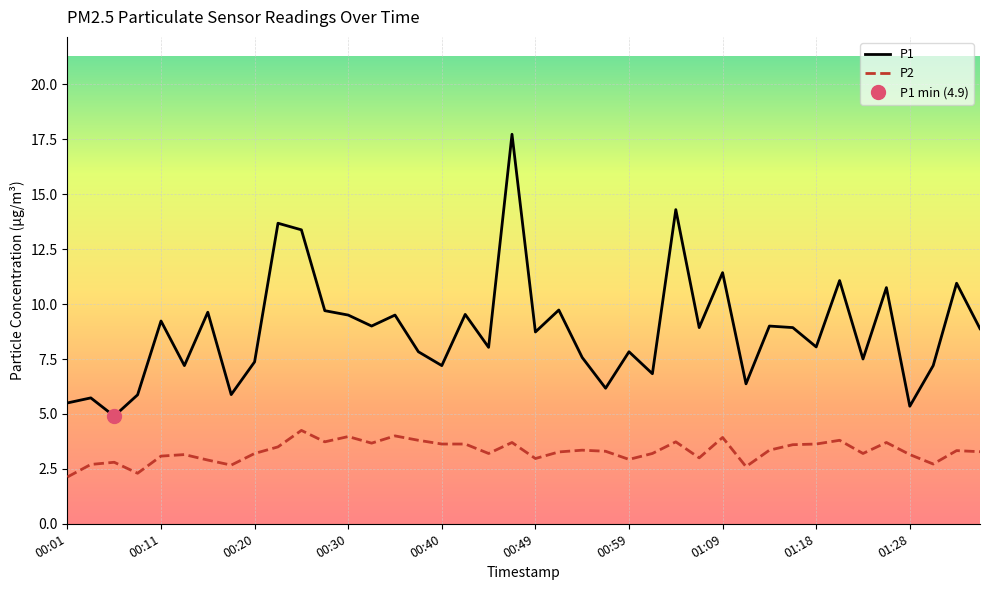

What is the total value across all series at 29?

9.0